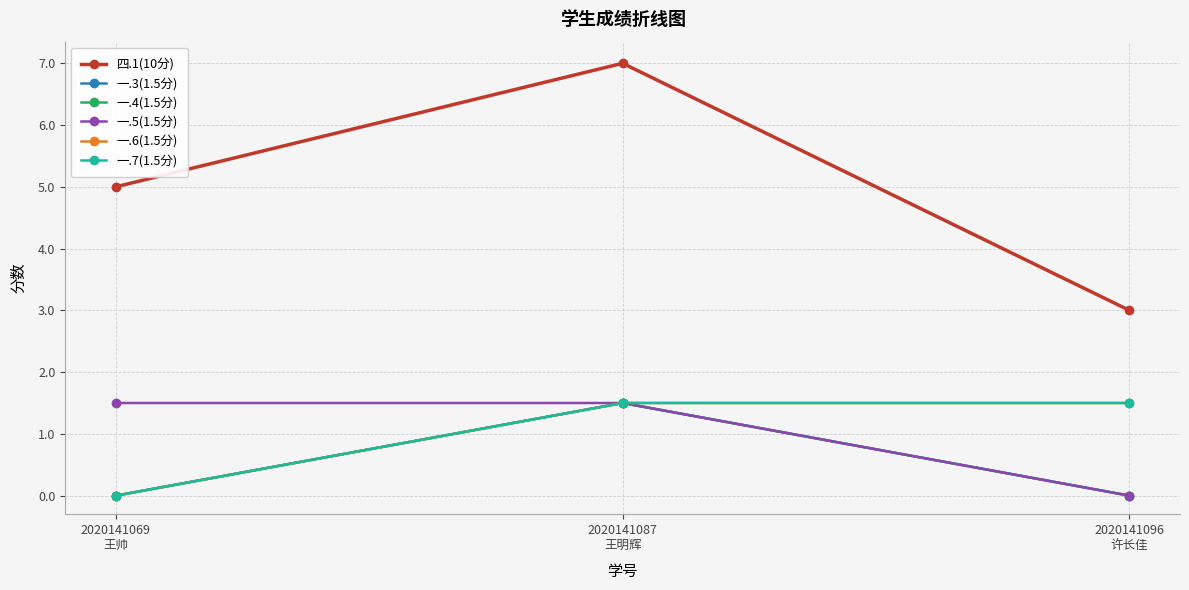

Does the chart display data point markers on the line(s)?

Yes